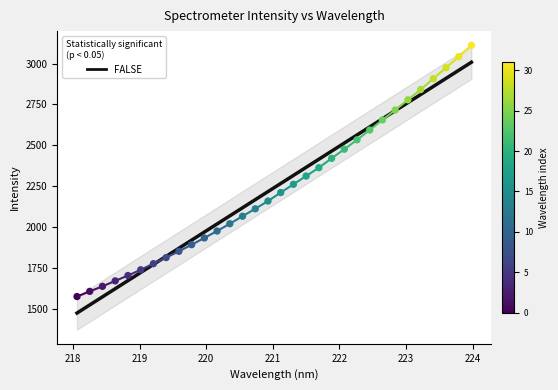

What is the change in value from 218.442 to 218.8244?

+66.1